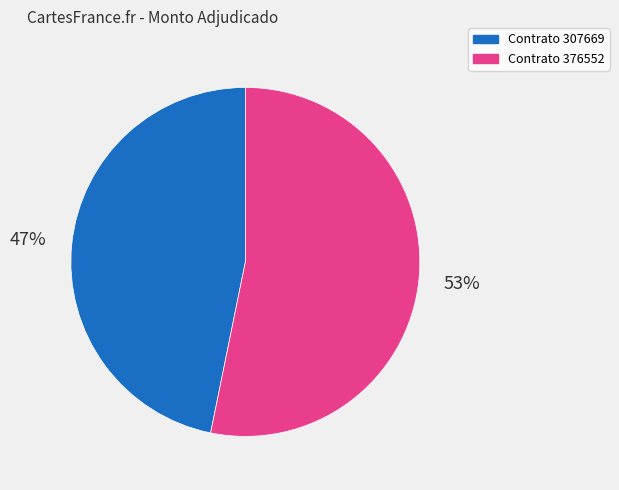

To the nearest percent, what is the average slice percentage?

50%